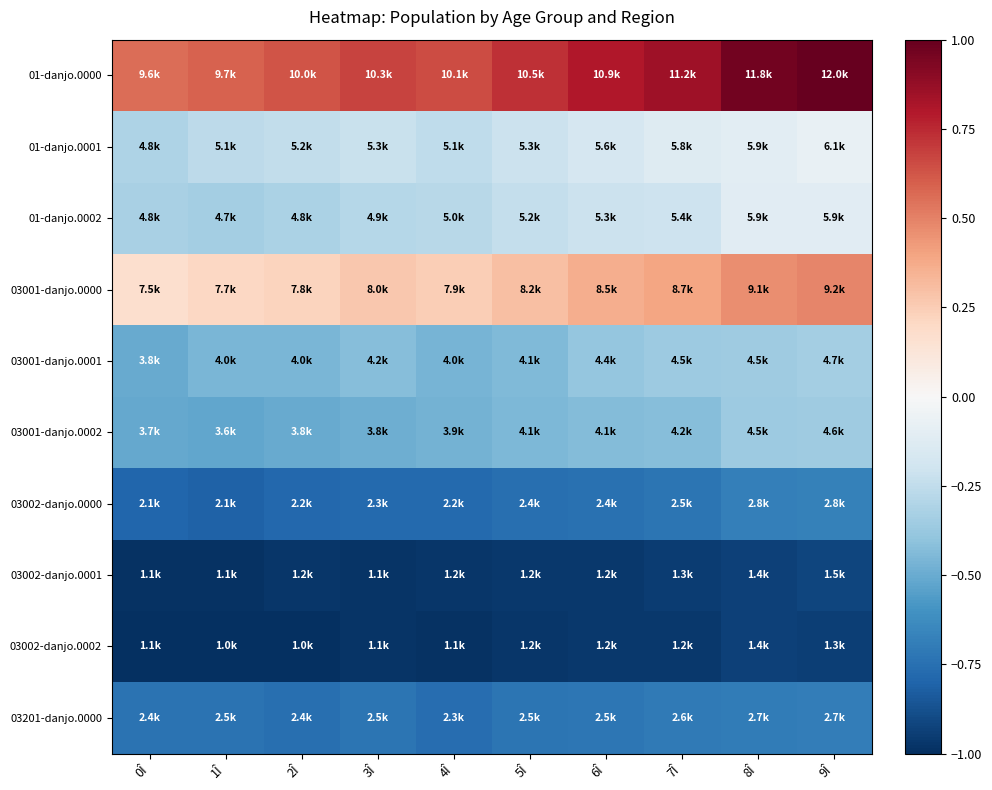

Reading right to left, transcribe all the data shown in this chart.

01-danjo.0000: 9Î=1.0	8Î=1.0	7Î=0.9	6Î=0.8	5Î=0.7	4Î=0.7	3Î=0.7	2Î=0.6	1Î=0.6	0Î=0.6
01-danjo.0001: 9Î=-0.1	8Î=-0.1	7Î=-0.1	6Î=-0.2	5Î=-0.2	4Î=-0.3	3Î=-0.2	2Î=-0.2	1Î=-0.3	0Î=-0.3
01-danjo.0002: 9Î=-0.1	8Î=-0.1	7Î=-0.2	6Î=-0.2	5Î=-0.2	4Î=-0.3	3Î=-0.3	2Î=-0.3	1Î=-0.3	0Î=-0.3
03001-danjo.0000: 9Î=0.5	8Î=0.5	7Î=0.4	6Î=0.4	5Î=0.3	4Î=0.2	3Î=0.3	2Î=0.2	1Î=0.2	0Î=0.2
03001-danjo.0001: 9Î=-0.3	8Î=-0.4	7Î=-0.4	6Î=-0.4	5Î=-0.4	4Î=-0.5	3Î=-0.4	2Î=-0.5	1Î=-0.5	0Î=-0.5
03001-danjo.0002: 9Î=-0.4	8Î=-0.4	7Î=-0.4	6Î=-0.4	5Î=-0.4	4Î=-0.5	3Î=-0.5	2Î=-0.5	1Î=-0.5	0Î=-0.5
03002-danjo.0000: 9Î=-0.7	8Î=-0.7	7Î=-0.7	6Î=-0.7	5Î=-0.8	4Î=-0.8	3Î=-0.8	2Î=-0.8	1Î=-0.8	0Î=-0.8
03002-danjo.0001: 9Î=-0.9	8Î=-0.9	7Î=-1.0	6Î=-1.0	5Î=-1.0	4Î=-1.0	3Î=-1.0	2Î=-1.0	1Î=-1.0	0Î=-1.0
03002-danjo.0002: 9Î=-0.9	8Î=-0.9	7Î=-1.0	6Î=-1.0	5Î=-1.0	4Î=-1.0	3Î=-1.0	2Î=-1.0	1Î=-1.0	0Î=-1.0
03201-danjo.0000: 9Î=-0.7	8Î=-0.7	7Î=-0.7	6Î=-0.7	5Î=-0.7	4Î=-0.8	3Î=-0.7	2Î=-0.8	1Î=-0.7	0Î=-0.7